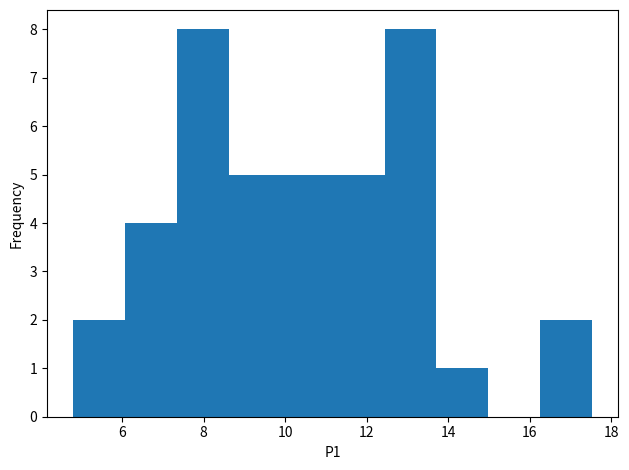

Reading left to right, list every bar in this chart as the range it spans on the x-axis followed by its height. Neither the bar edges nor the heights are printed on the chart, so give them approximately, as read against the axes.

4.8 to 6.0: 2
6.0 to 7.4: 4
7.4 to 8.6: 8
8.6 to 9.8: 5
9.8 to 11.2: 5
11.2 to 12.4: 5
12.4 to 13.8: 8
13.8 to 15.0: 1
15.0 to 16.2: 0
16.2 to 17.6: 2